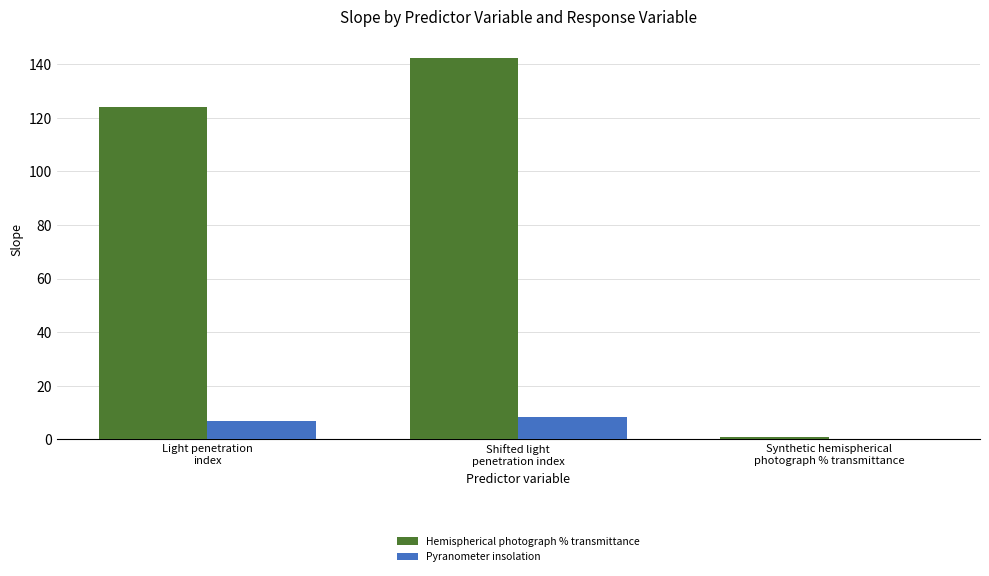

What is the greatest value displayed?

142.2